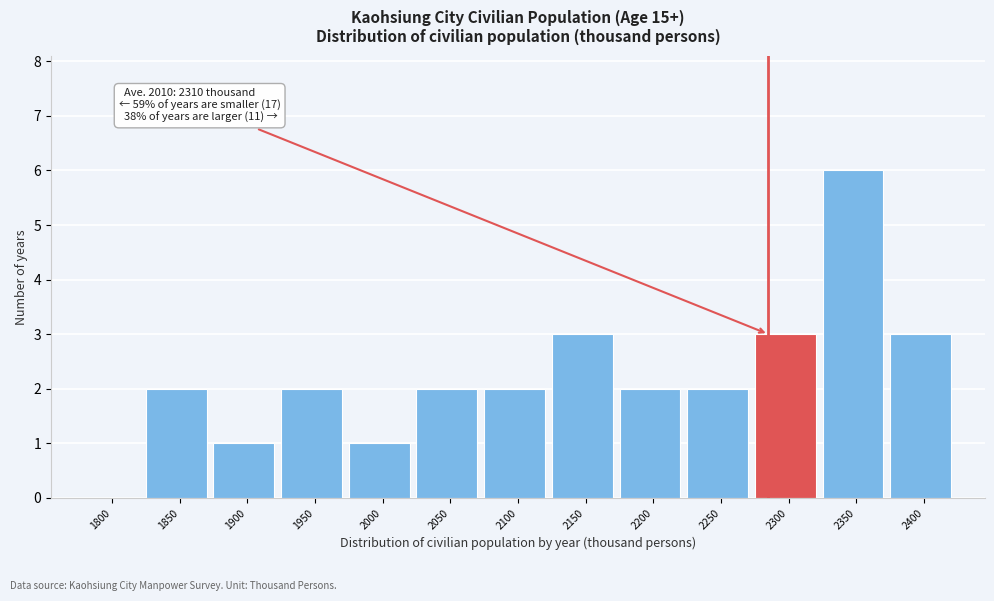

Reading right to left, transcribe all the data shown in this chart.

2400=3	2350=6	2300=3	2250=2	2200=2	2150=3	2100=2	2050=2	2000=1	1950=2	1900=1	1850=2	1800=0